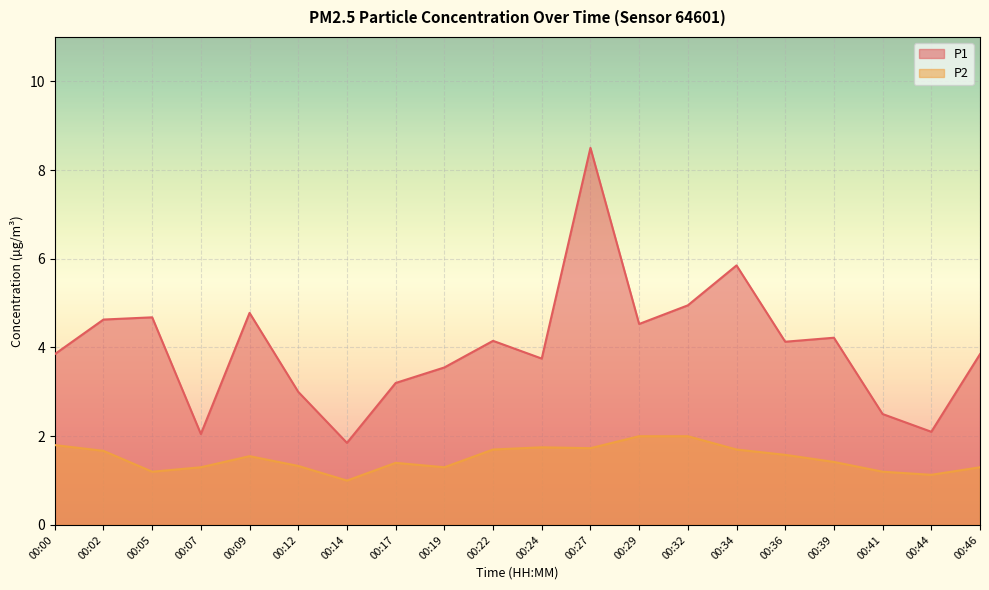

True or false: P1 and P2 intersect in this chart.

False